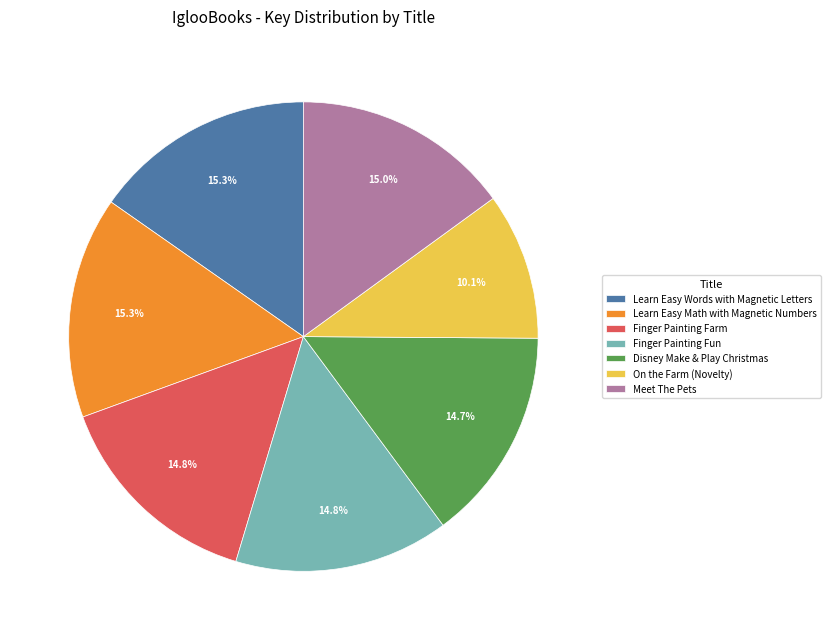

Does any single category account for the majority?

No